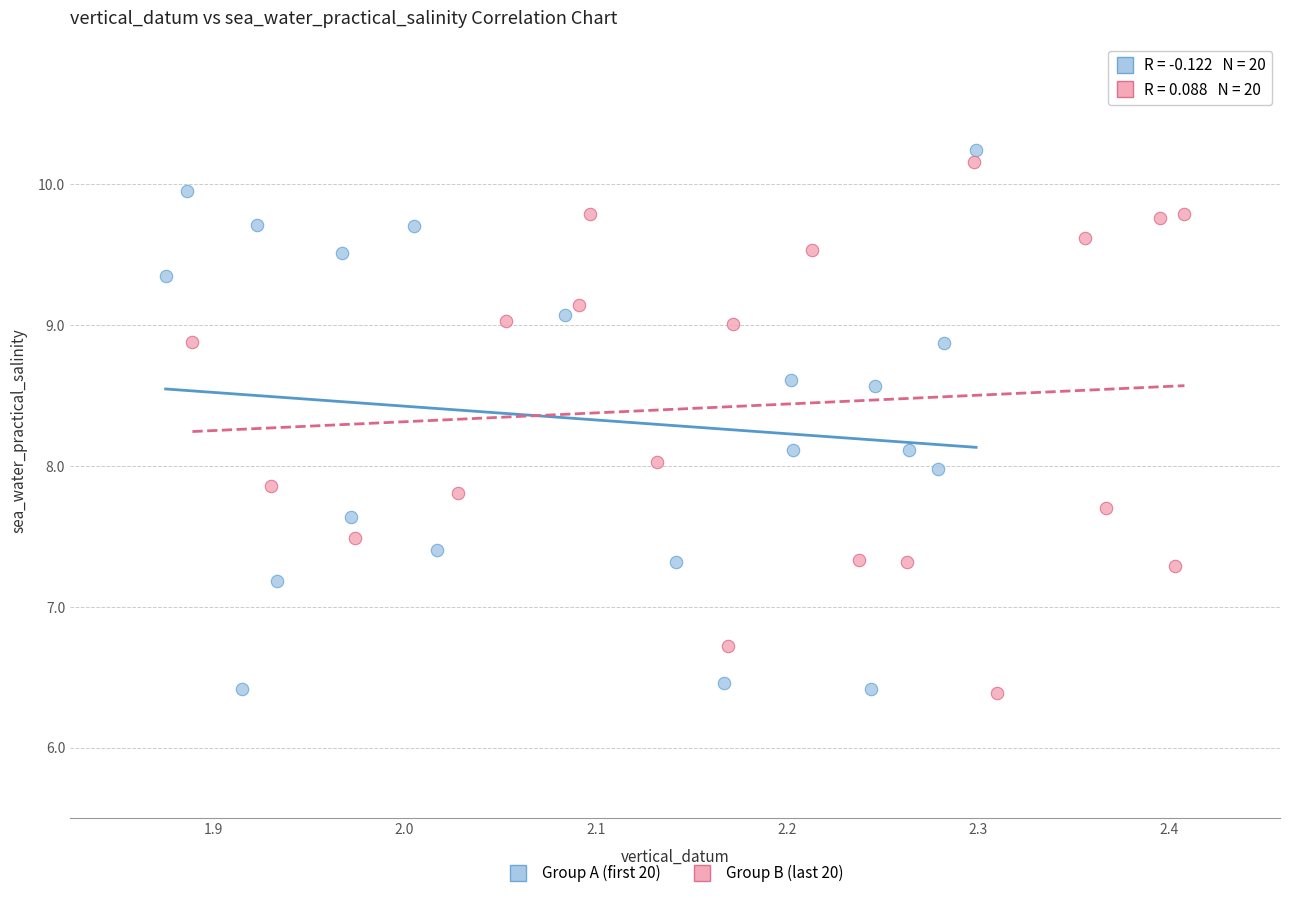

Which series has the widest spread of Y values?

Group A (first 20)